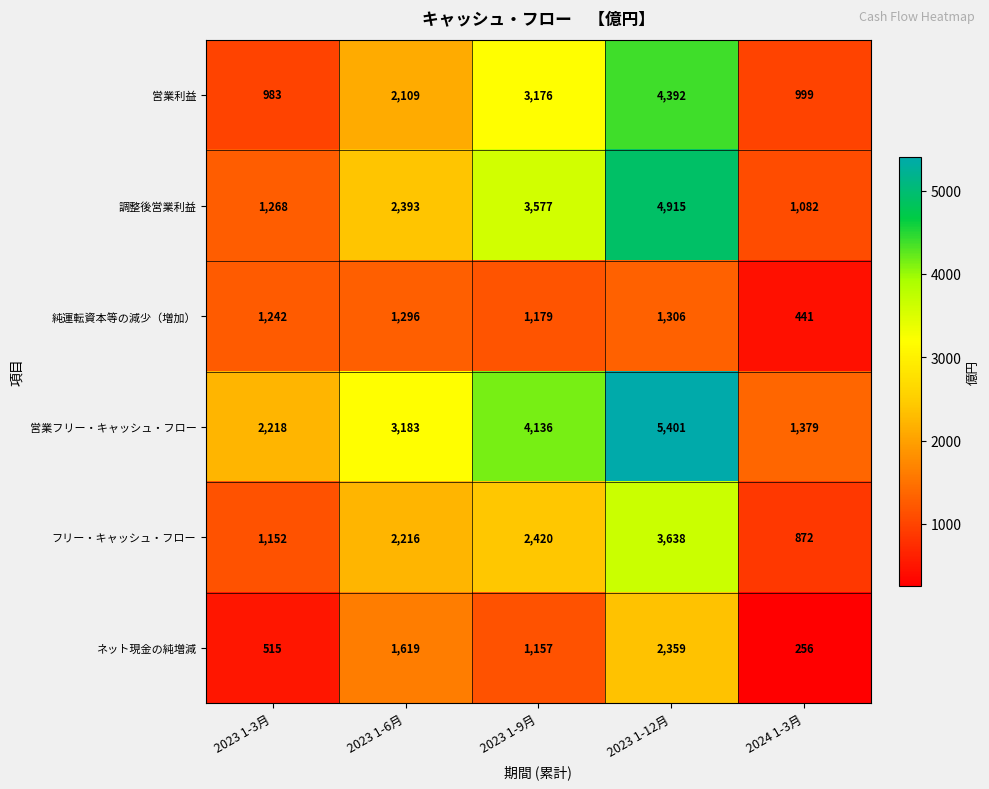

Rank the series at 2023 1-12月 from highest to lowest value.

営業フリー・キャッシュ・フロー, 調整後営業利益, 営業利益, フリー・キャッシュ・フロー, ネット現金の純増減, 純運転資本等の減少（増加）